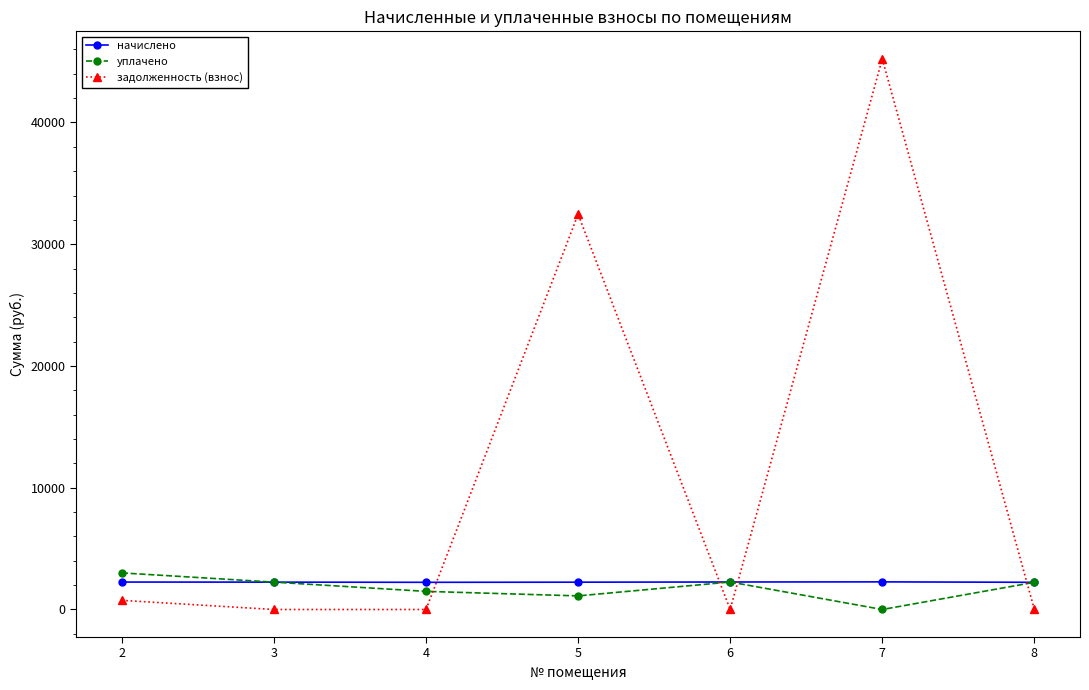

What is the value of the уплачено point at the 1st from the left?

3006.1